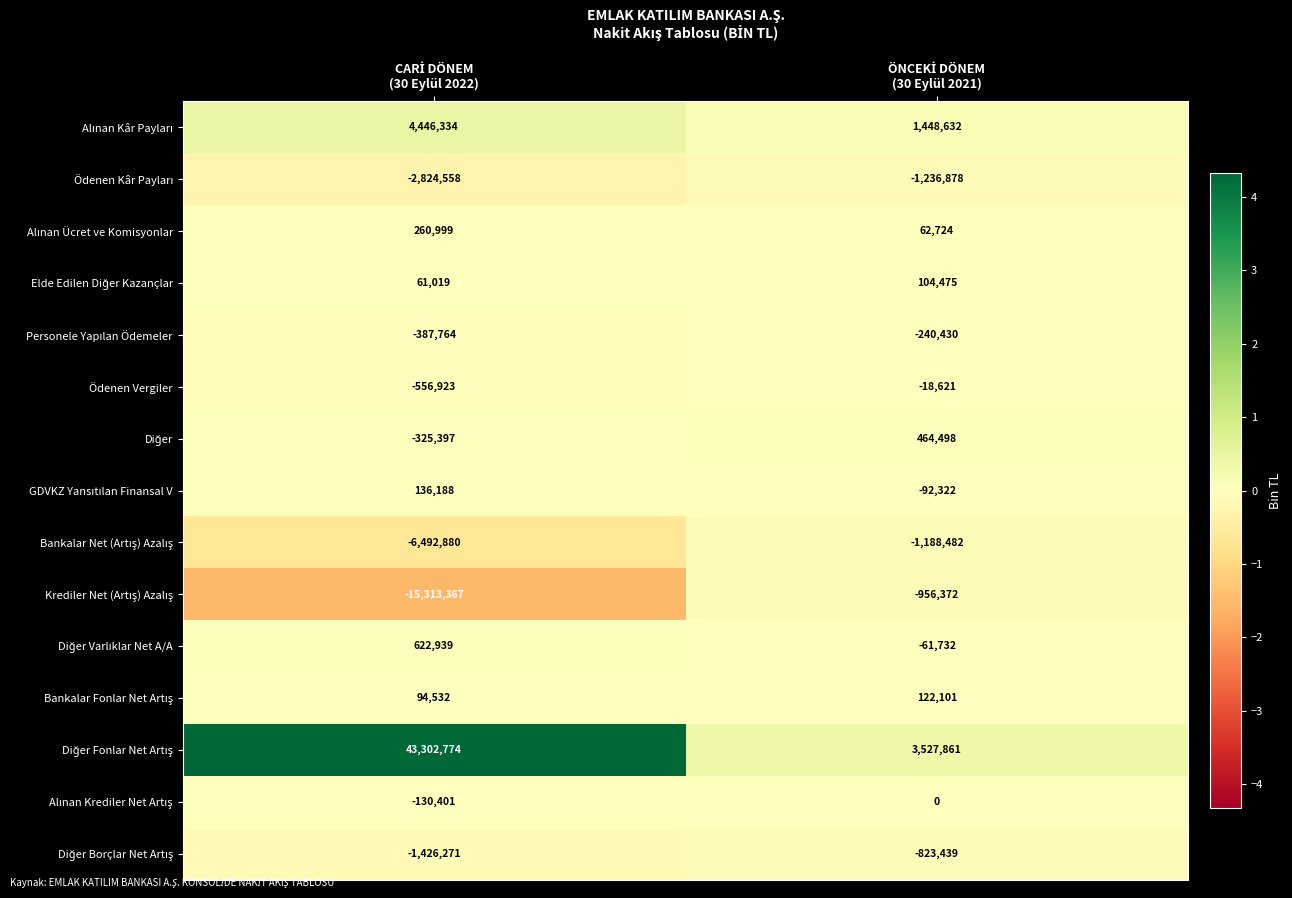

Between CARİ DÖNEM (30 Eylül 2022) and ÖNCEKİ DÖNEM (30 Eylül 2021), which series saw the biggest shift?

Diğer Fonlar Net Artış